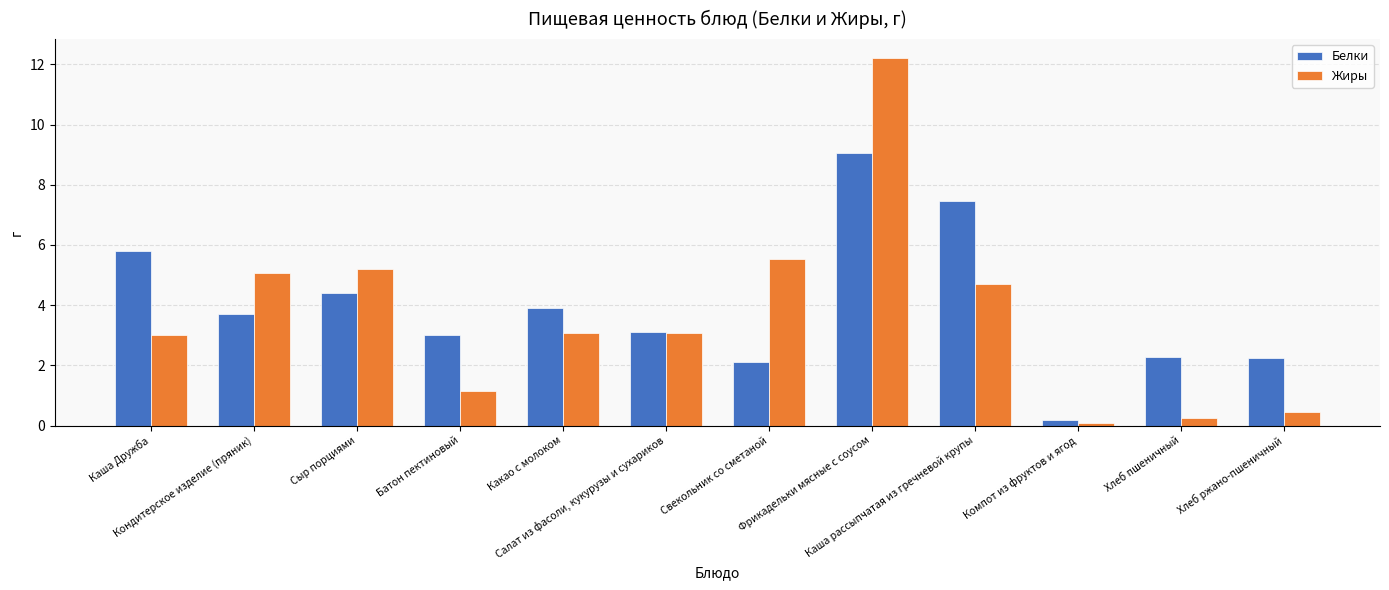

At which category is the sum across all series the highest?

Фрикадельки мясные с соусом